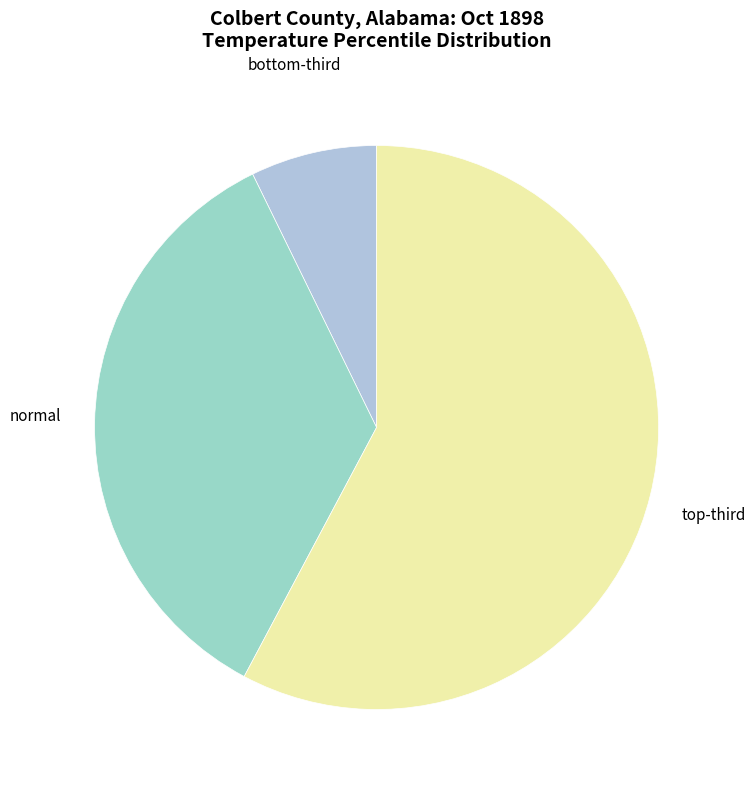

True or false: normal accounts for 26% of the total.

False